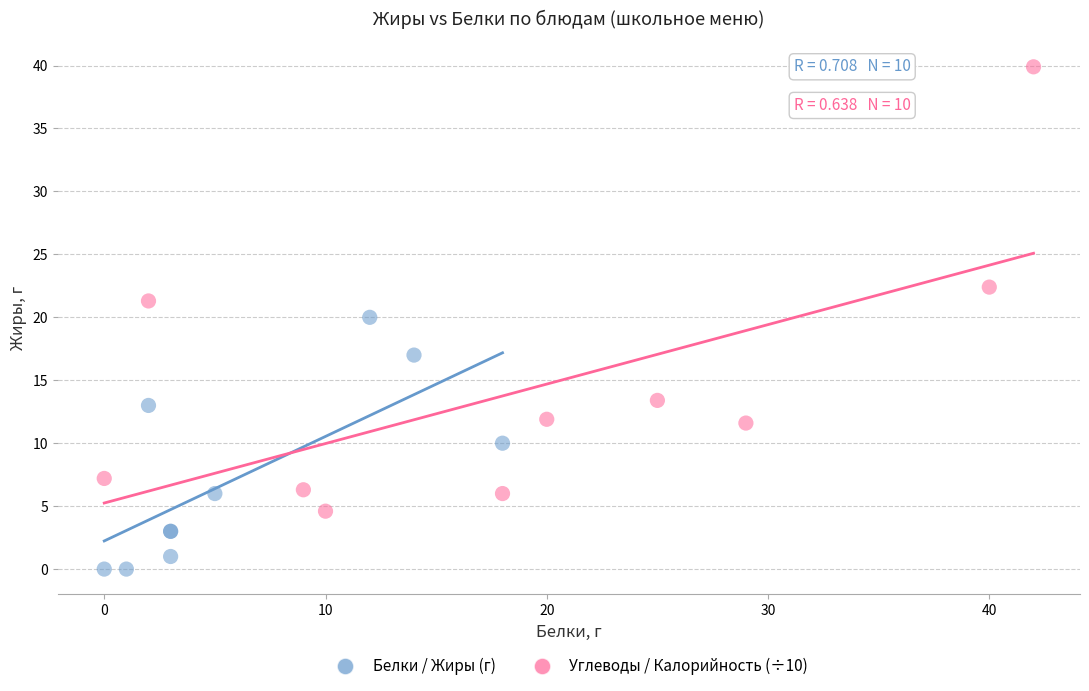

Which series has the largest Y range (max minus min)?

Углеводы / Калорийность (÷10)